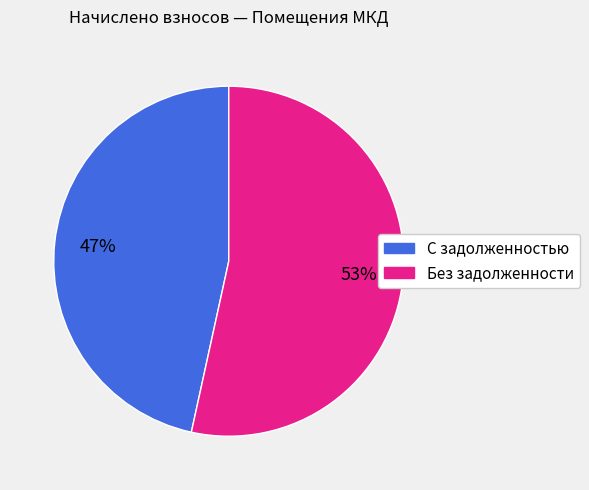

Is there any slice that represents more than half of the pie?

Yes